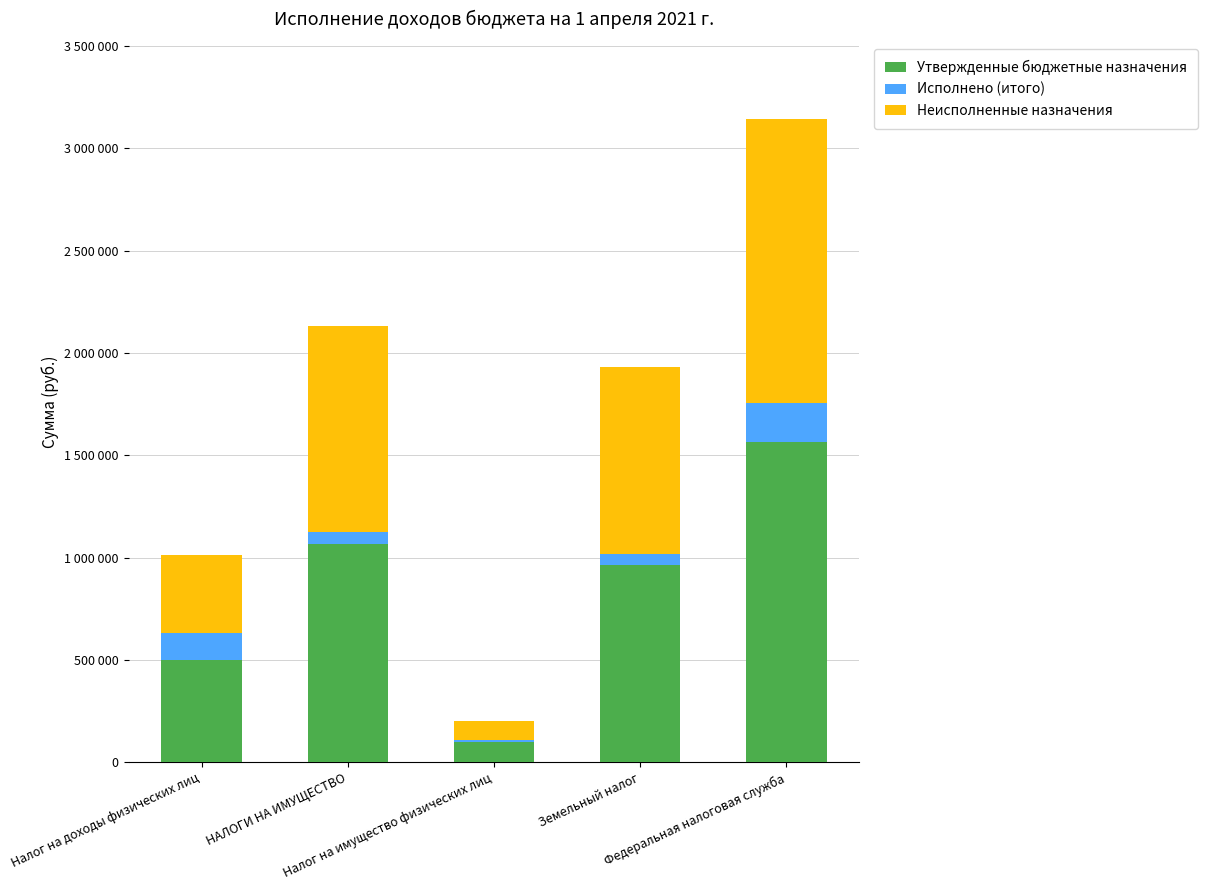

Are the bars horizontal?

No